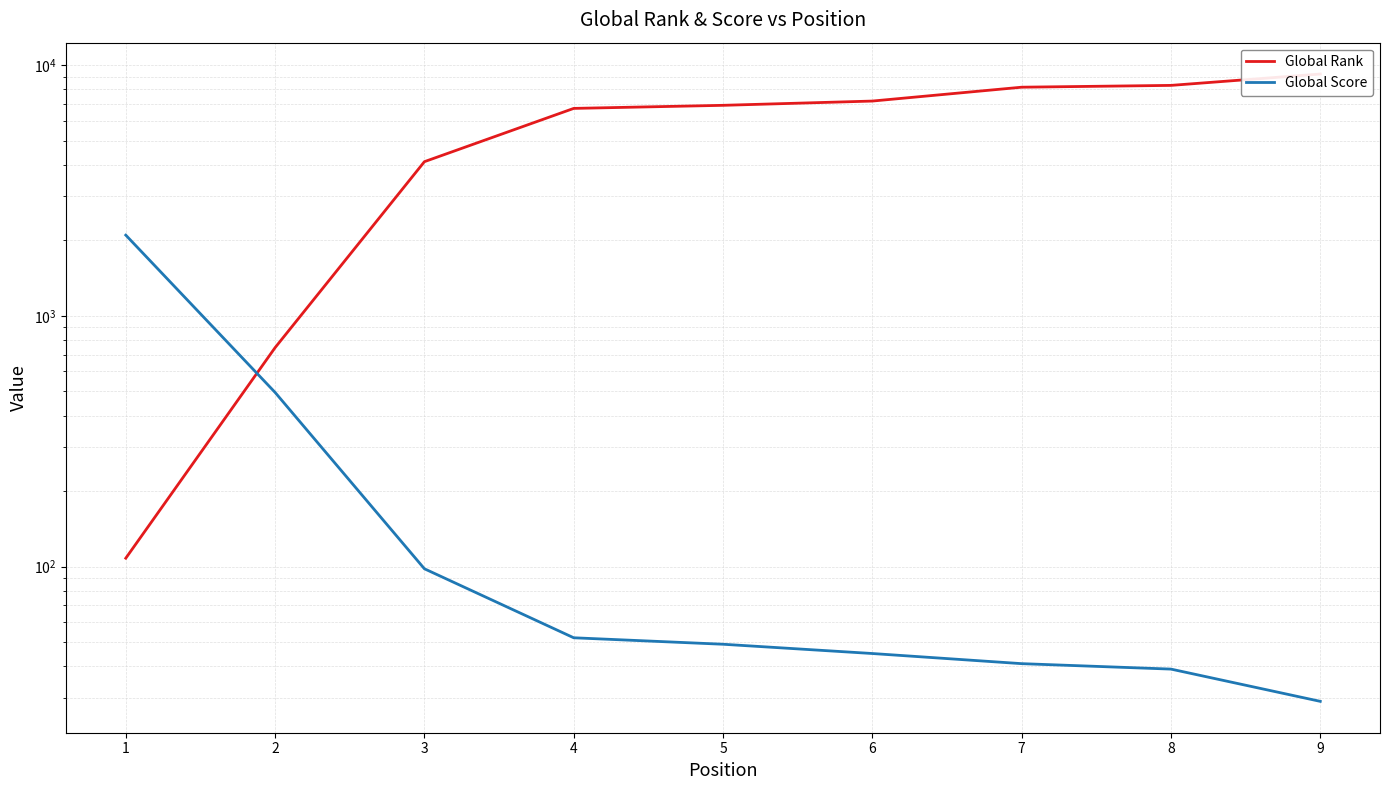

Read the Global Rank value at 4.

6722